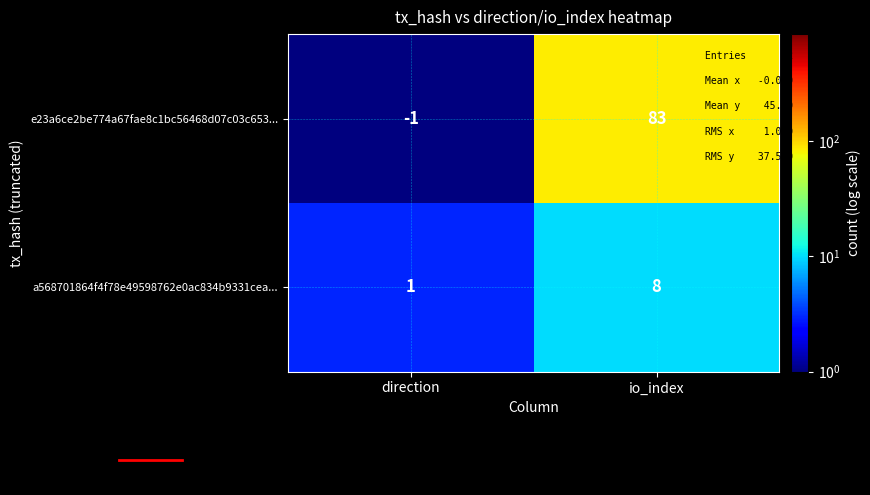

Reading left to right, what are all the values shown in this chart?

e23a6ce2be774a67fae8c1bc56468d07c03c653...: direction=-1	io_index=83
a568701864f4f78e49598762e0ac834b9331cea...: direction=1	io_index=8